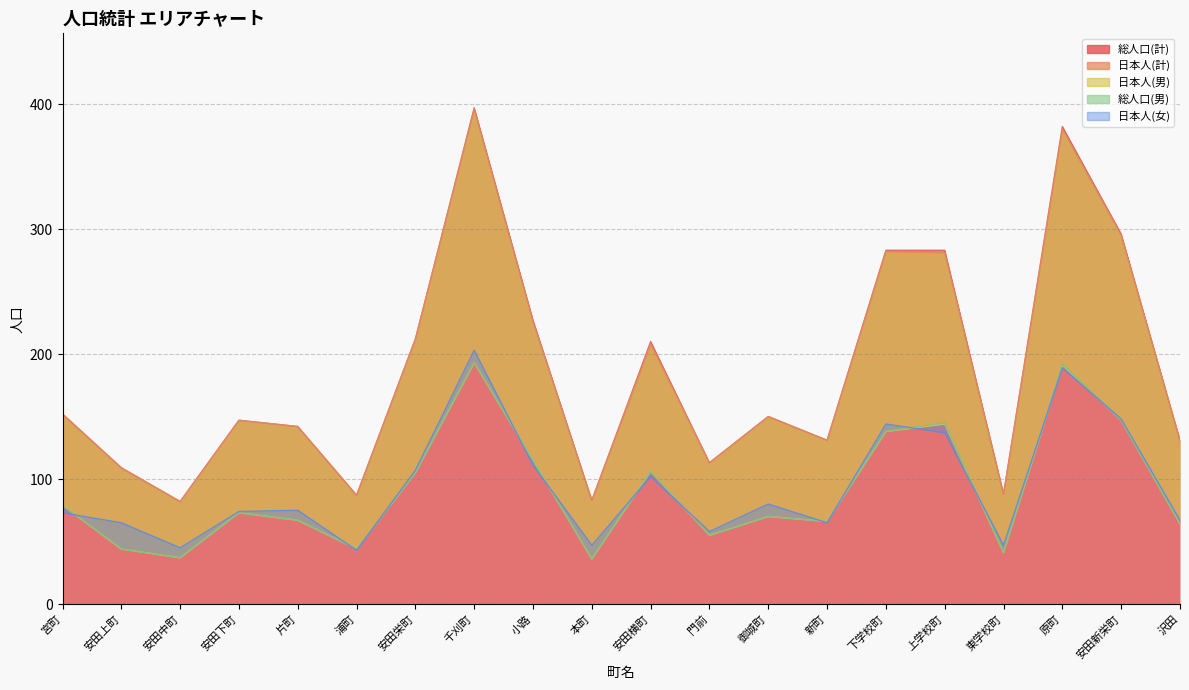

What position from the right is 沢田?

1